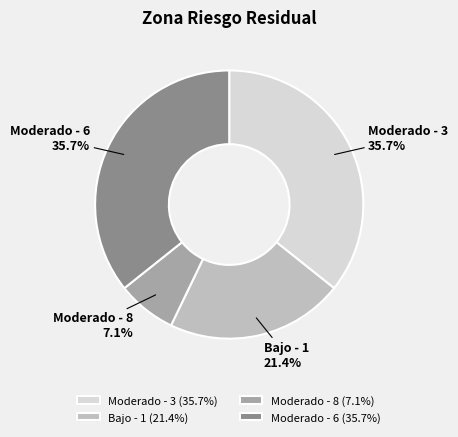

What percentage is NOT represented by Bajo - 1?

78.6%